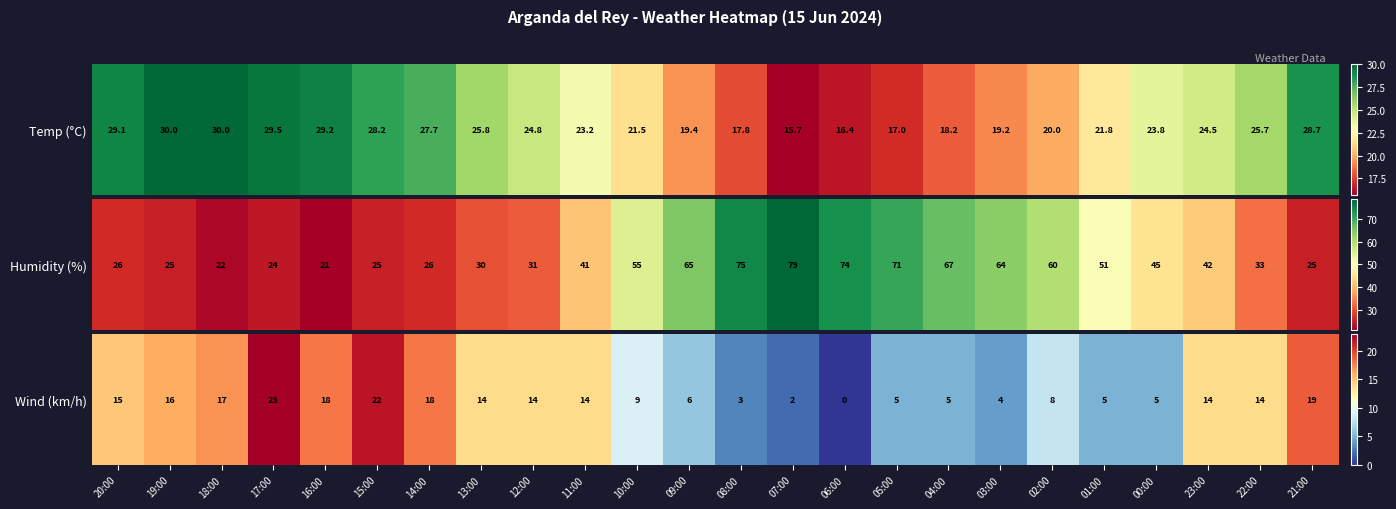

How many distinct data groups are displayed?

1